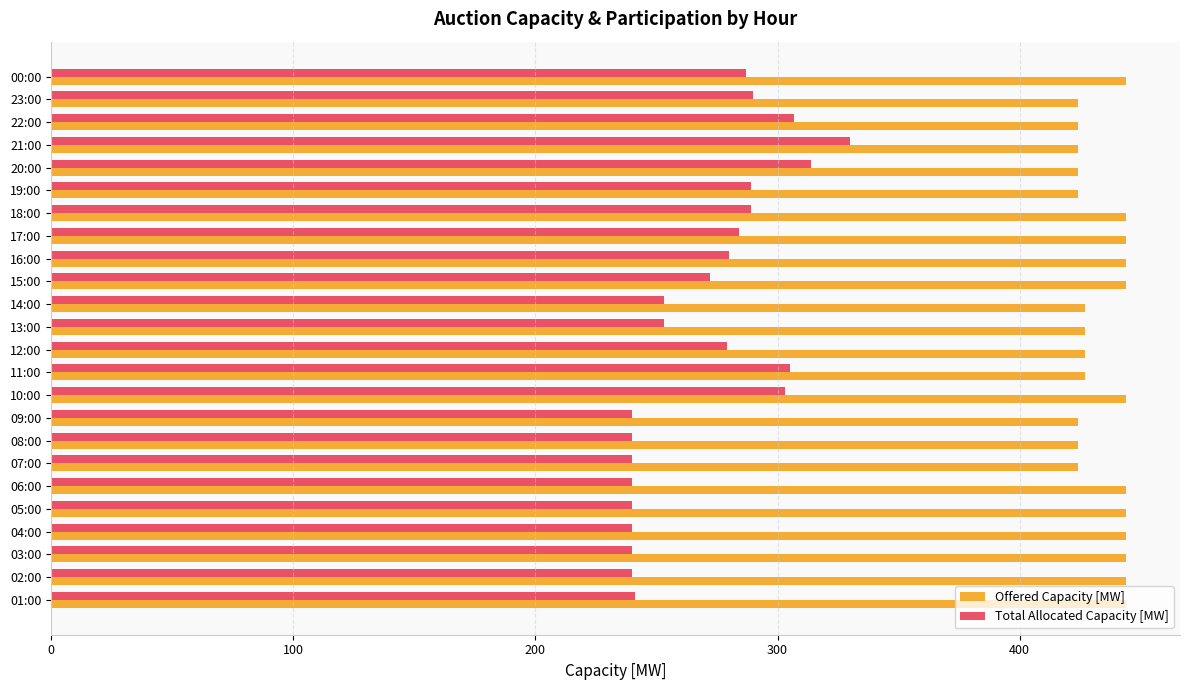

The Total Allocated Capacity [MW] series shows 425 at 13:00. True or false?

False